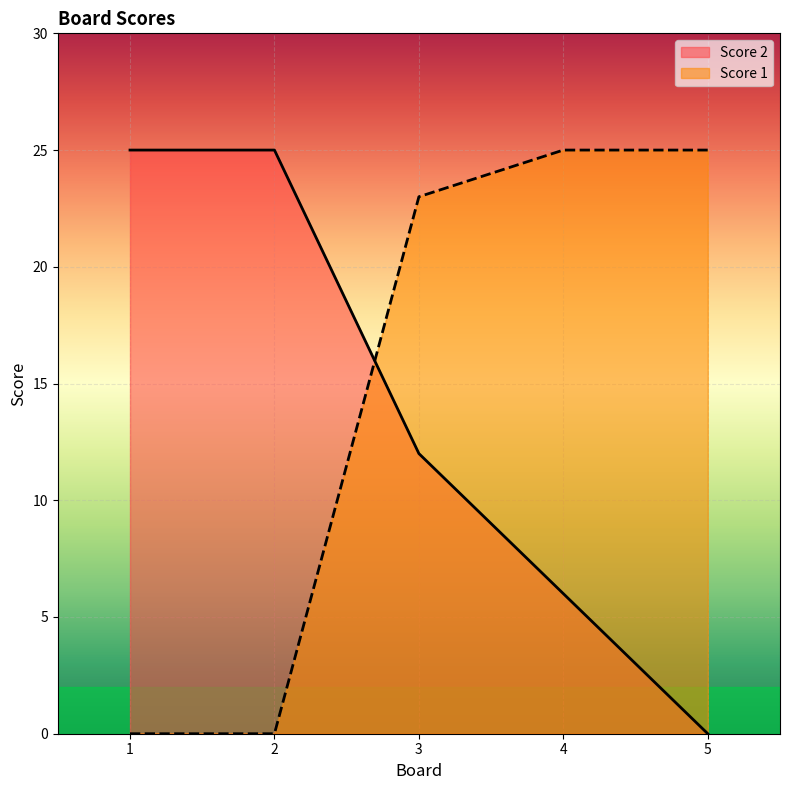

How many values in Score 2 are above zero?

4